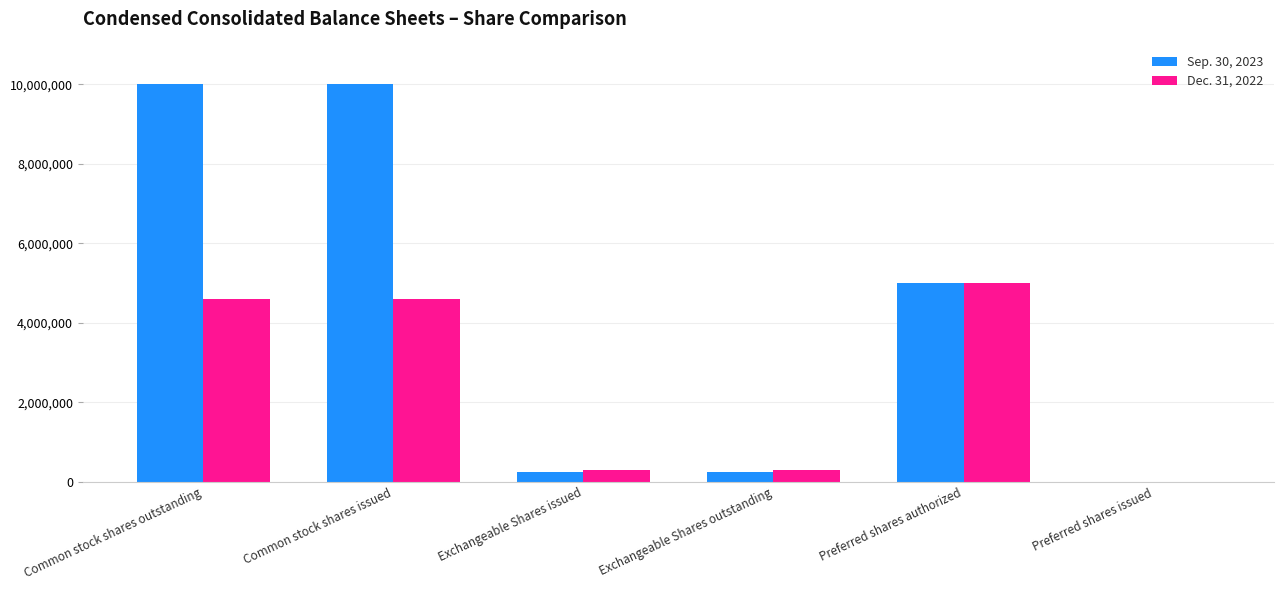

True or false: Dec. 31, 2022 has a value of 5000000 at Preferred shares authorized.

True